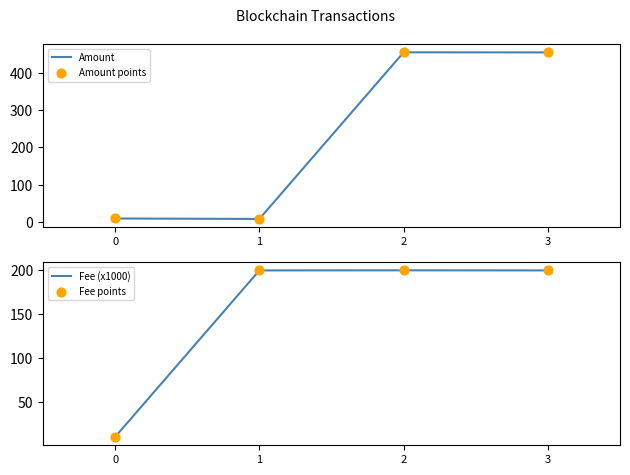

What are all the series names shown in the legend?

Amount, Amount points, Fee (x1000), Fee points